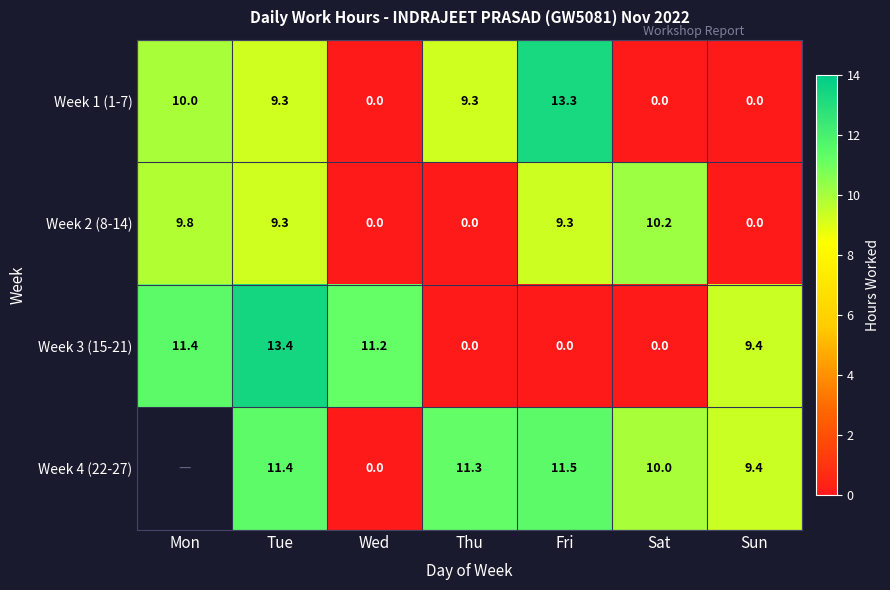

What is the greatest value displayed?

13.4